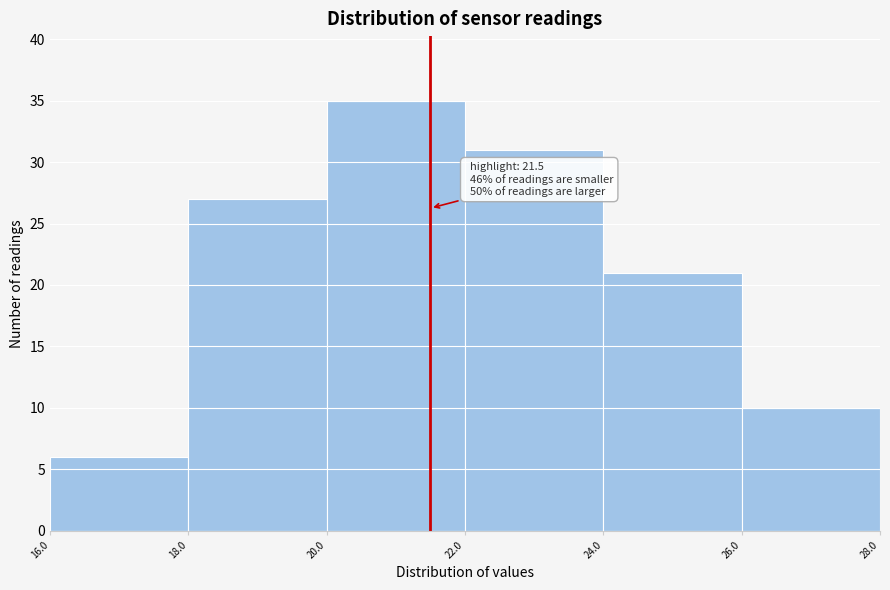

Which range on the x-axis has the tallest bar?

20.0 to 22.0